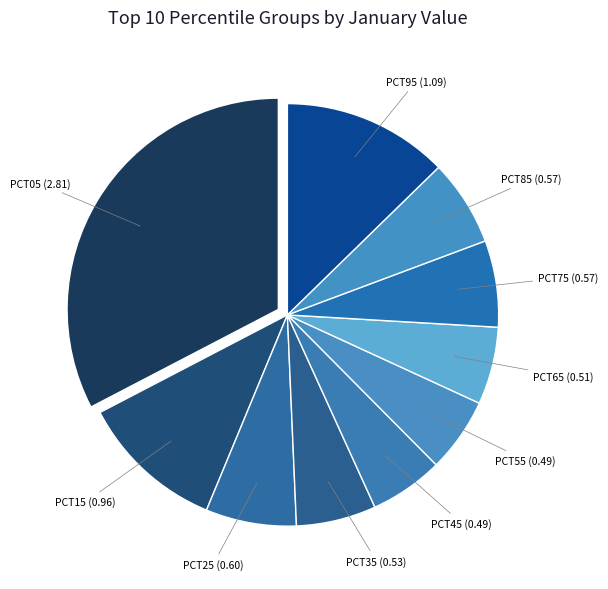

Count the number of slices in the pie.

10